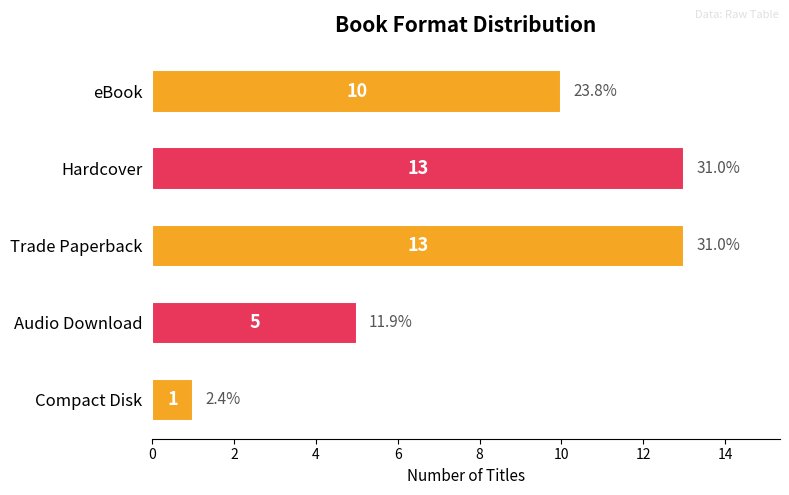

Are the bars grouped side by side (vs. stacked)?

No